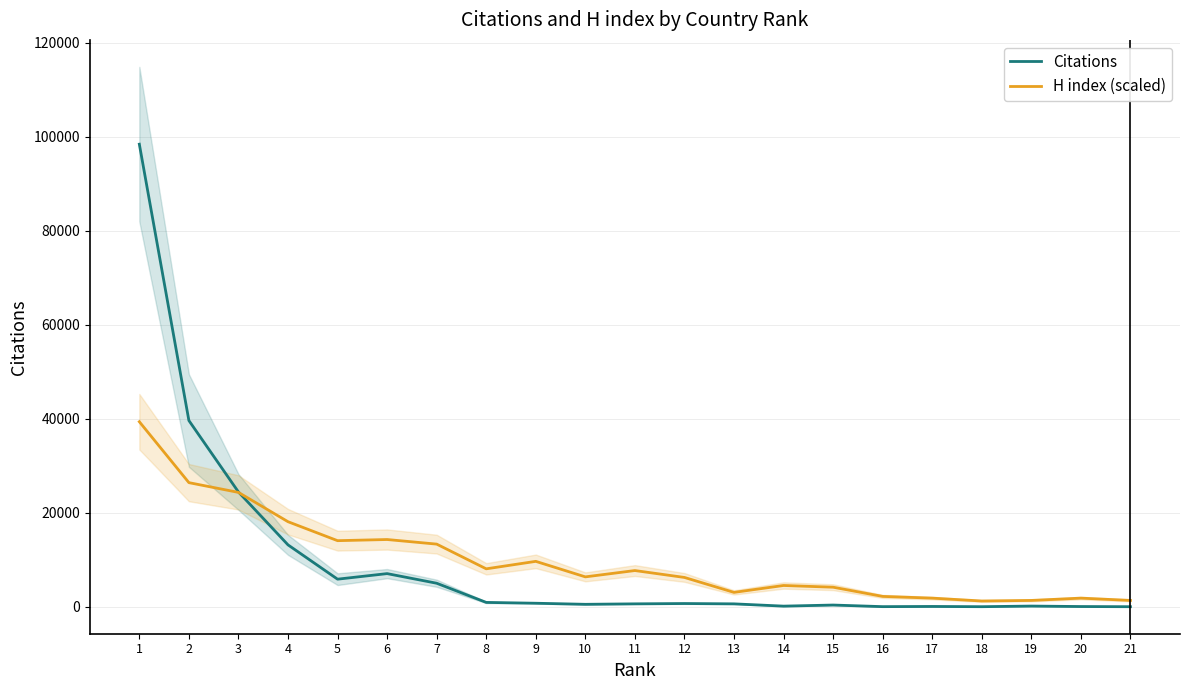

Rank the series by their maximum value, from lowest to highest.

H index (scaled), Citations